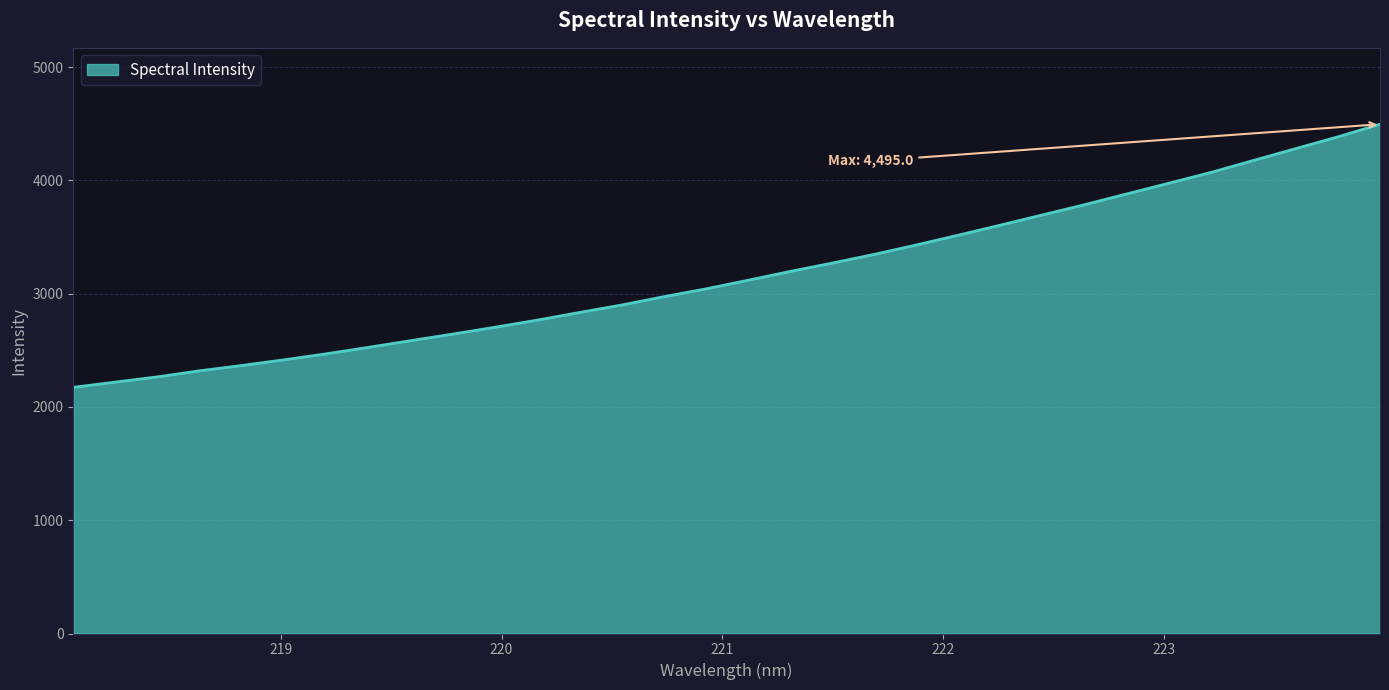

What is the difference between the maximum and minimum values?

2322.4